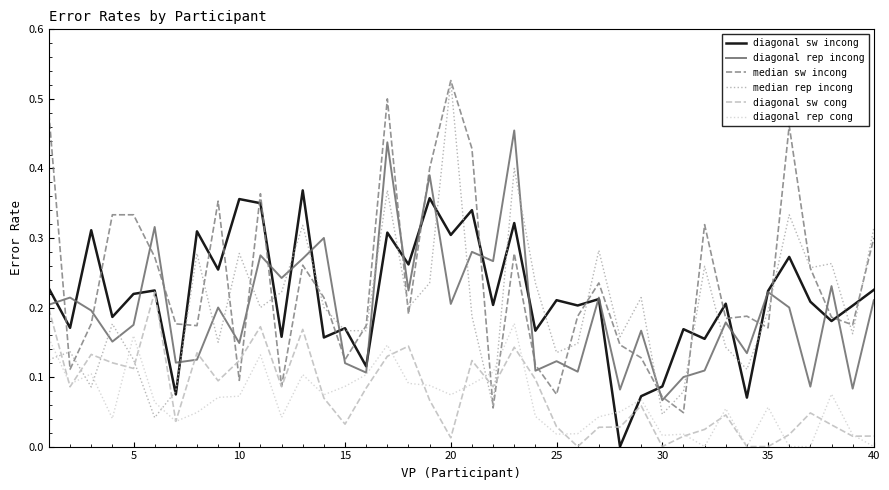

What is the sum of all diagonal rep incong values?

7.8